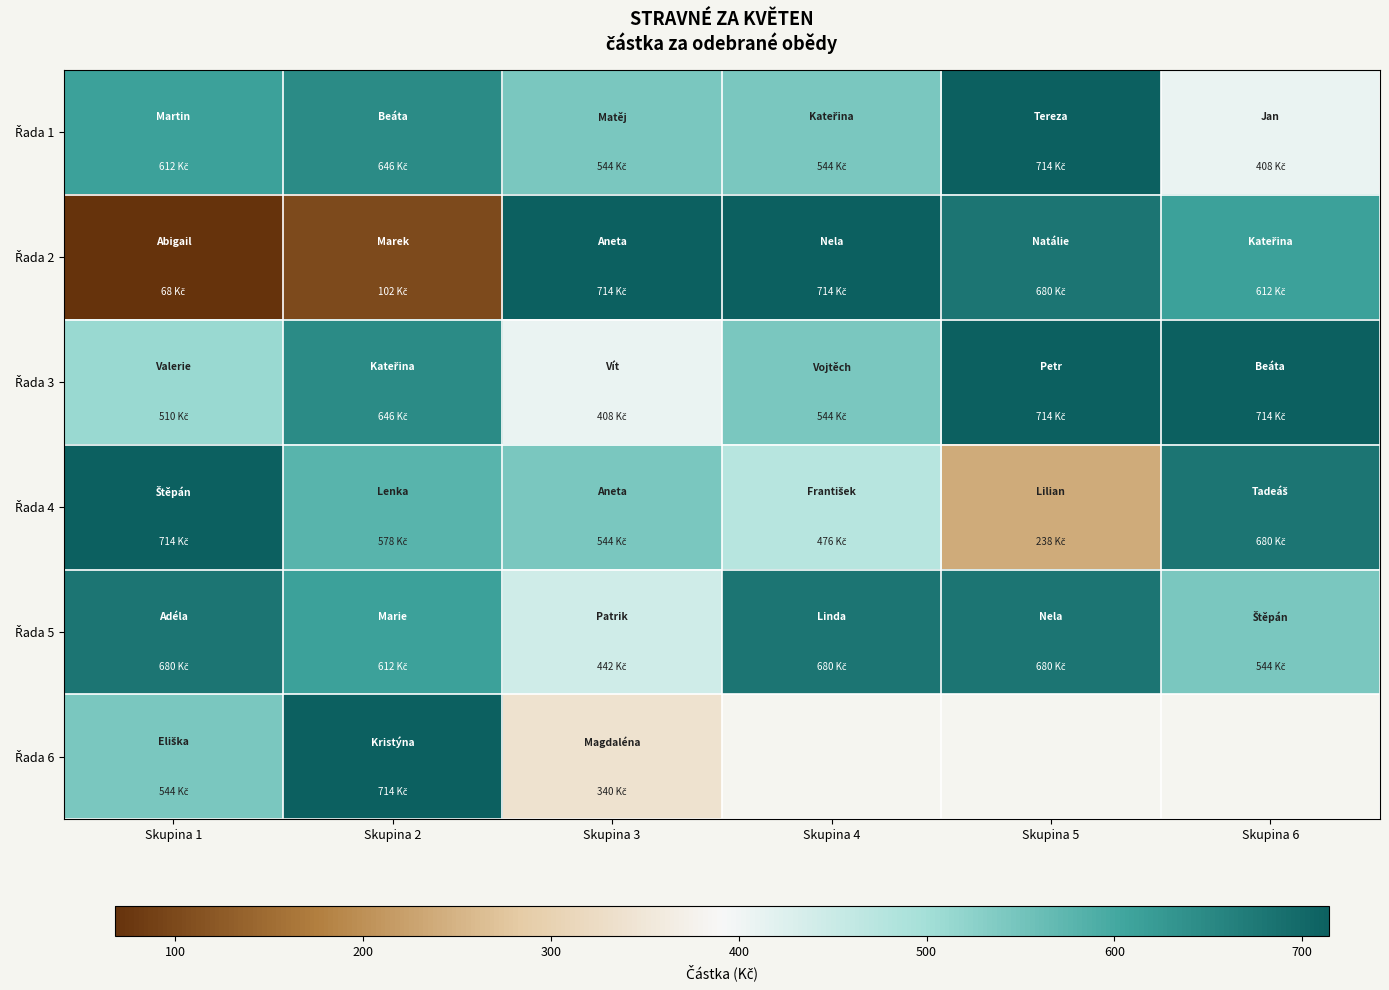

Between Skupina 5 and Skupina 6, which is larger?

Skupina 5